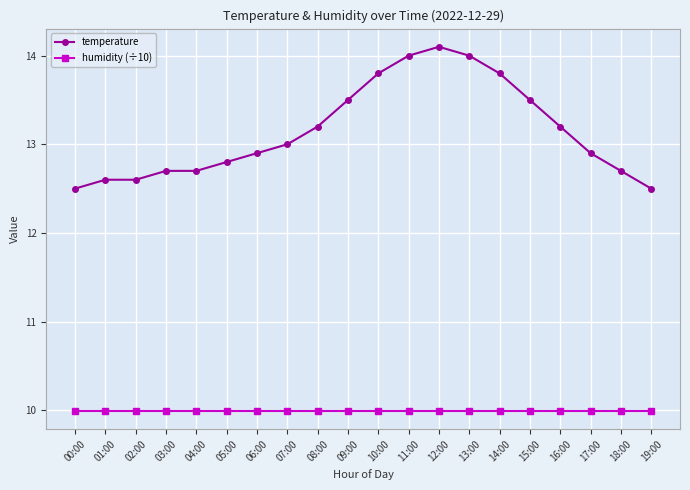

Which series has the largest total across all categories?

temperature